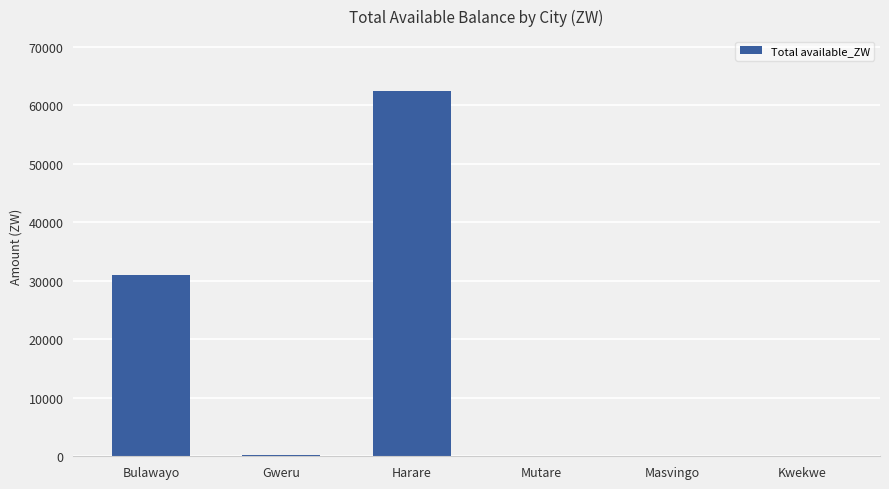

What is the change in value from Bulawayo to Mutare?

-31071.3